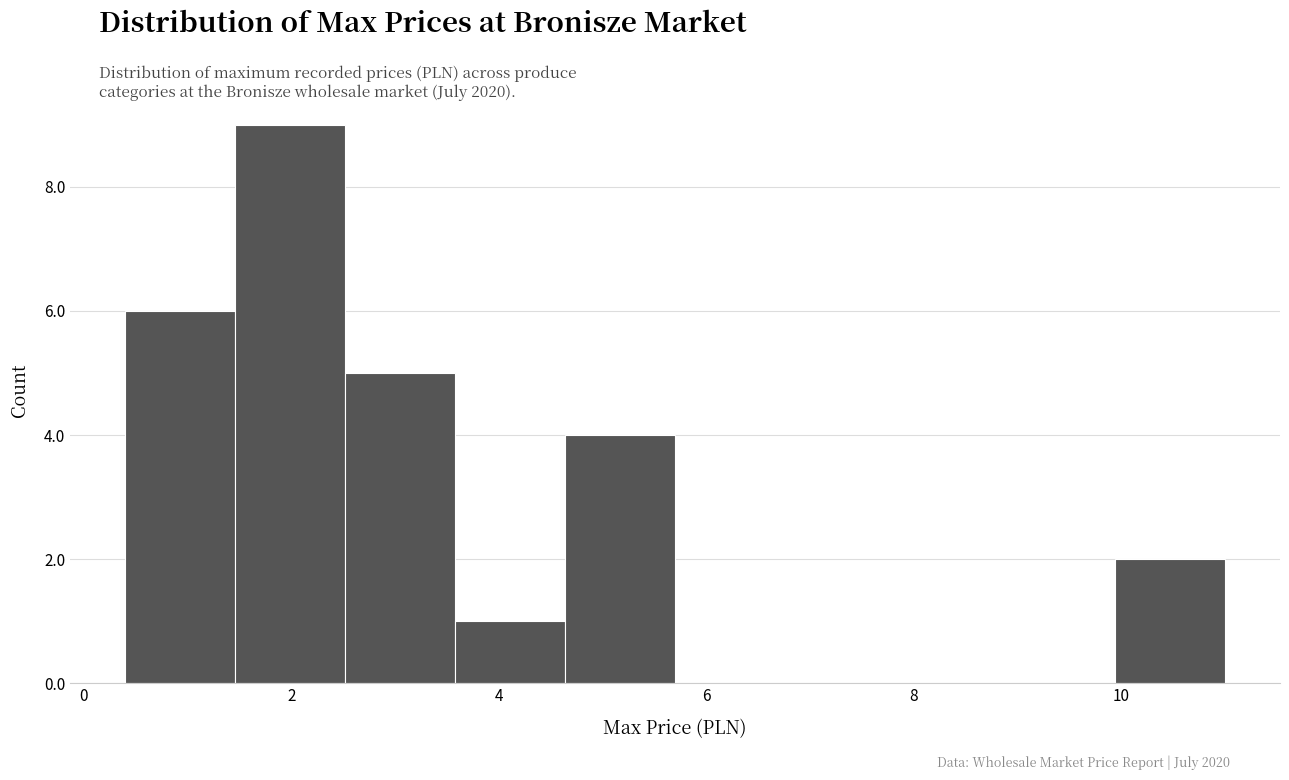

Which range on the x-axis has the tallest bar?

1.46 to 2.52